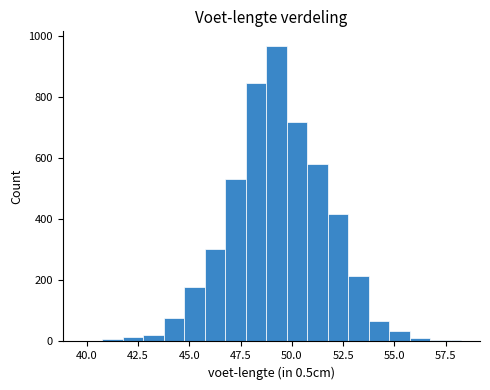

Around what value on the x-axis is the tallest bar? Give the approximate position of its centre, as read against the axis.

49.5